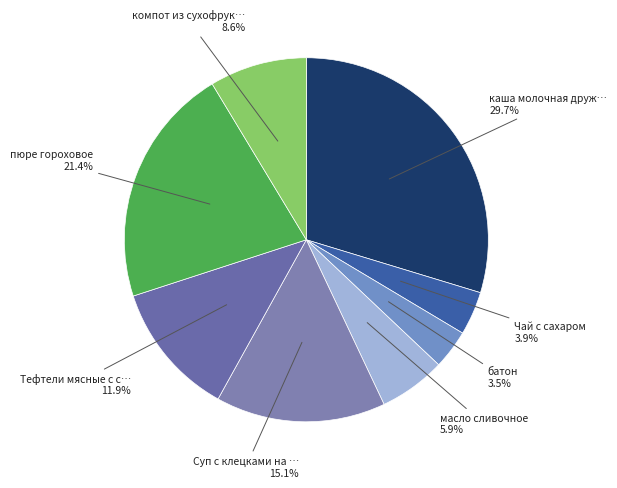

What is the smallest slice in the pie chart?

батон